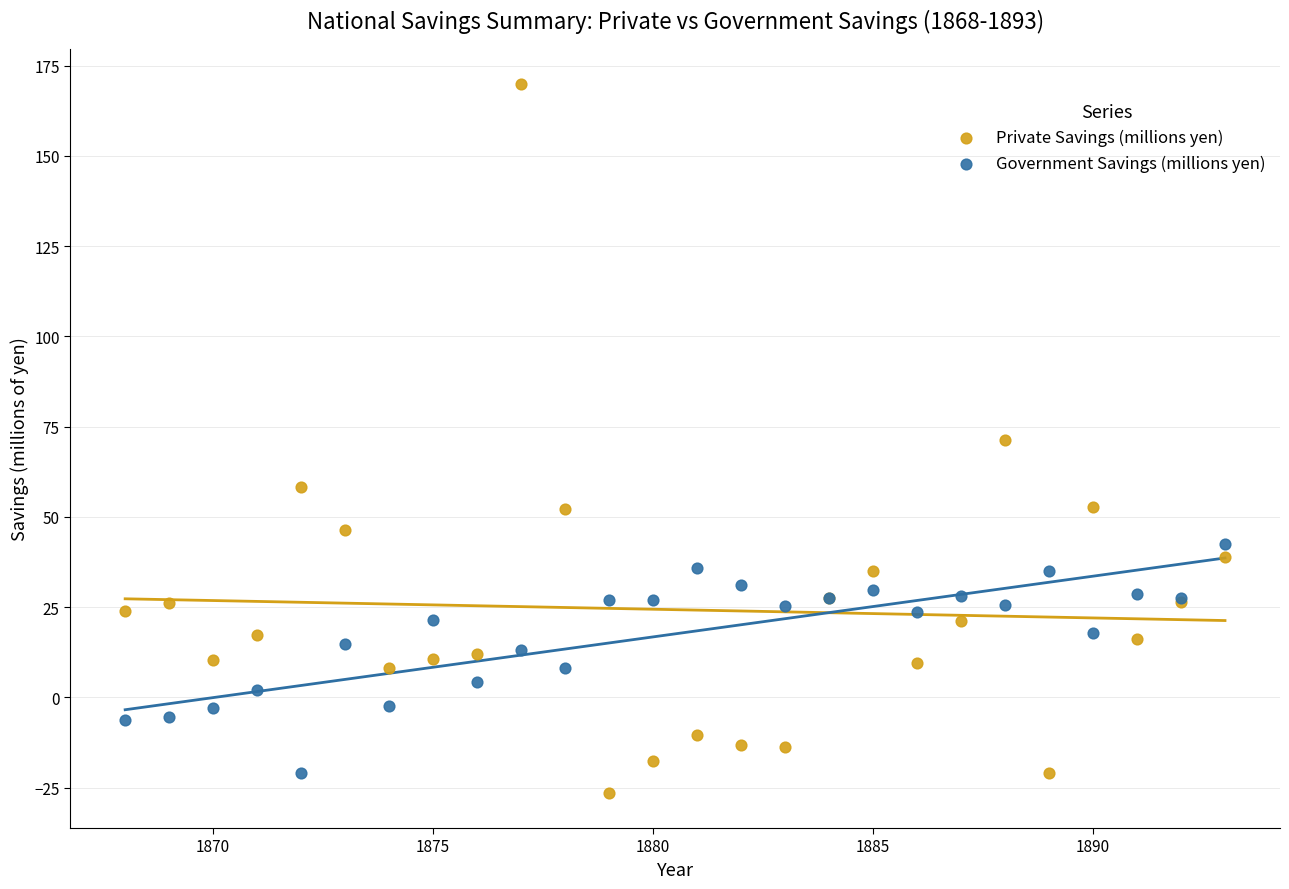

What are all the series names shown in the legend?

Private Savings (millions yen), Government Savings (millions yen)